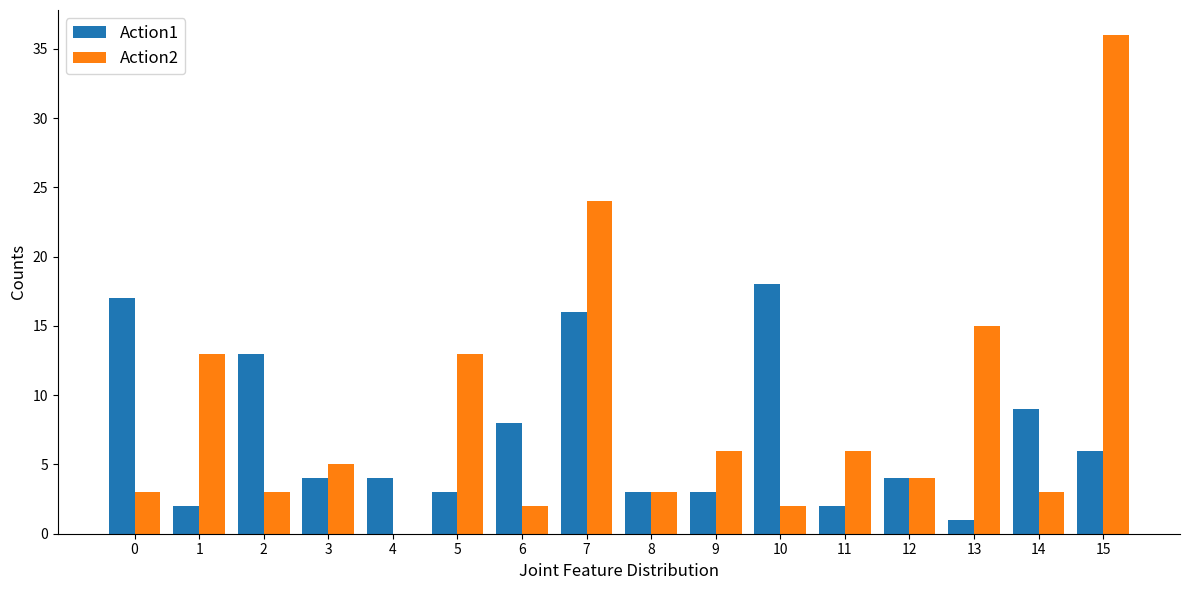

The value of Action2 at 14 is 3. True or false?

True